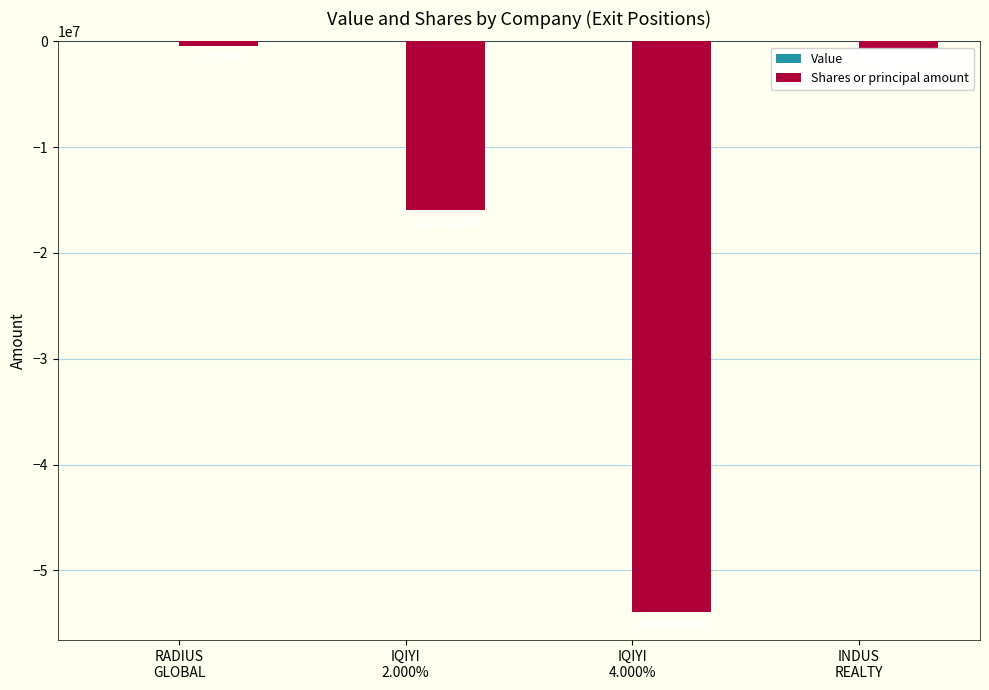

What is the sum of all values?

-71041000